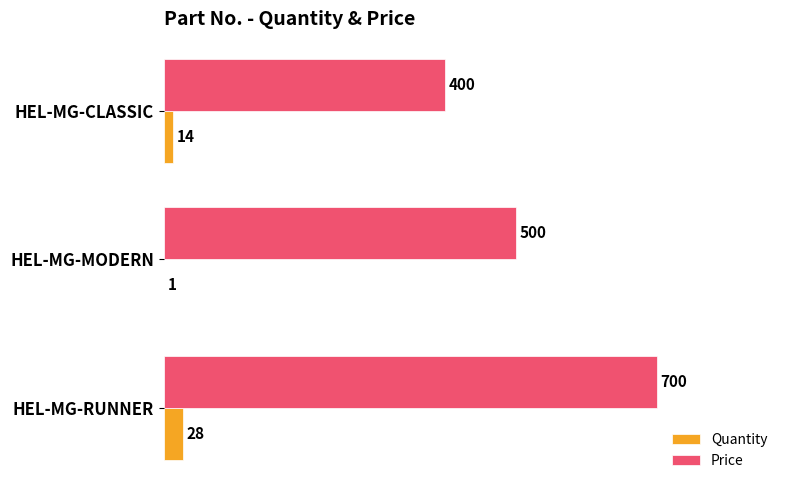

What is the sum of all Price values?

1600